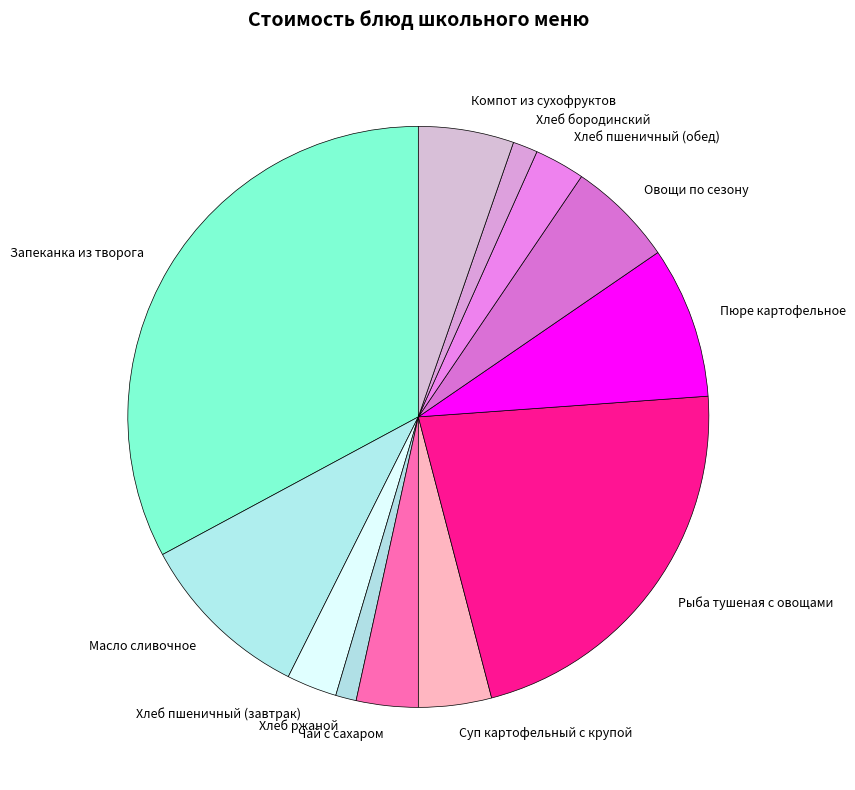

What is the largest slice in the pie chart?

Запеканка из творога